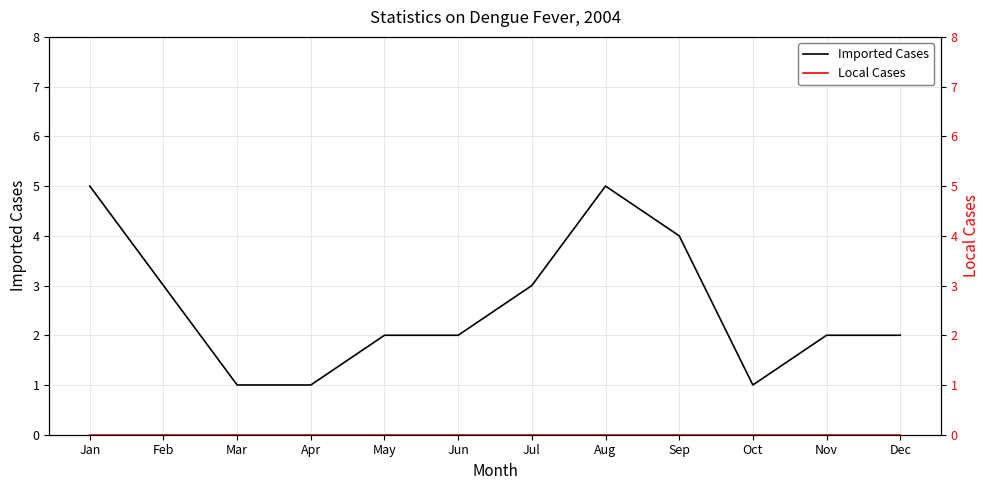

What is the spread (max minus min) of values at Jun?

2